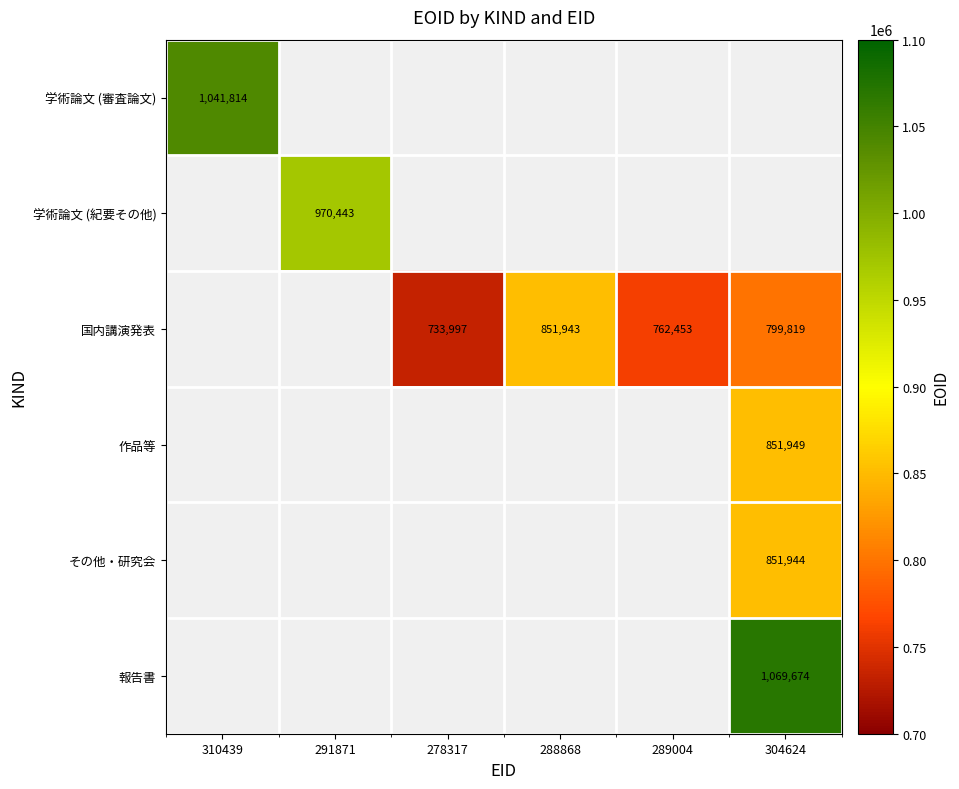

Is it true that その他・研究会 equals 851944 at 304624?

True